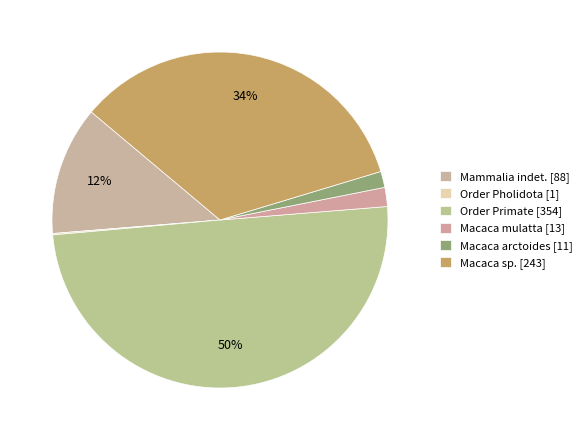

Rank the categories by value from lowest to highest.

Order Pholidota, Macaca arctoides, Macaca mulatta, Mammalia indet., Macaca sp., Order Primate